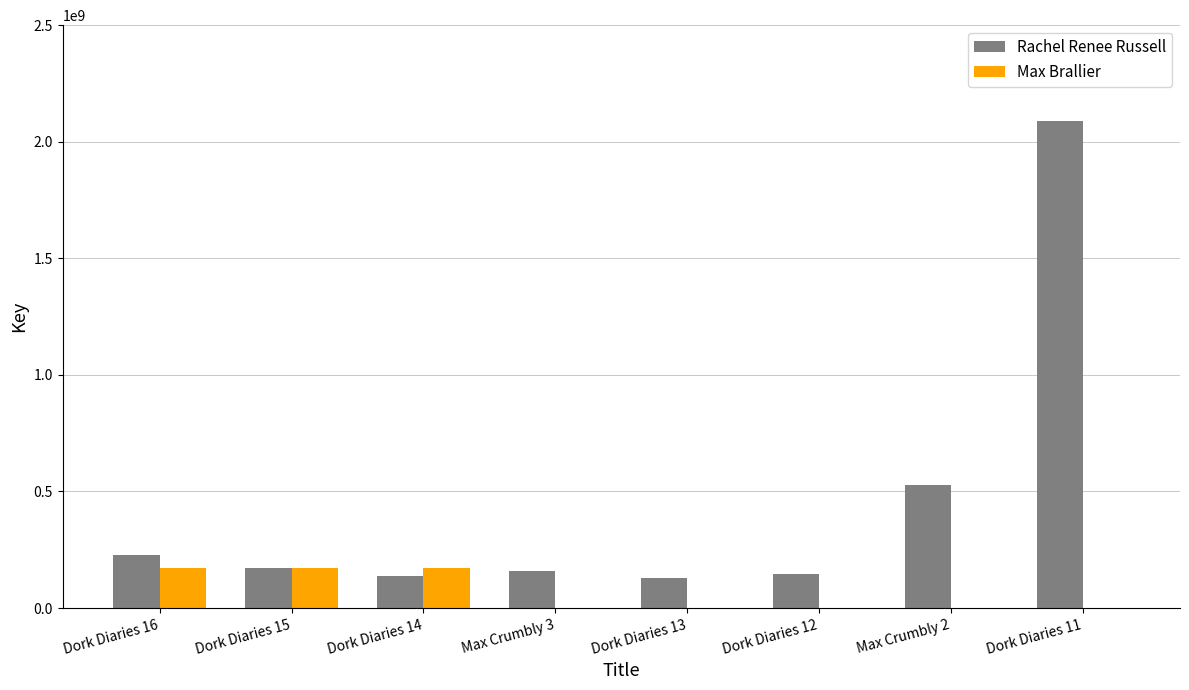

How many values in the Max Brallier series exceed 0?

3